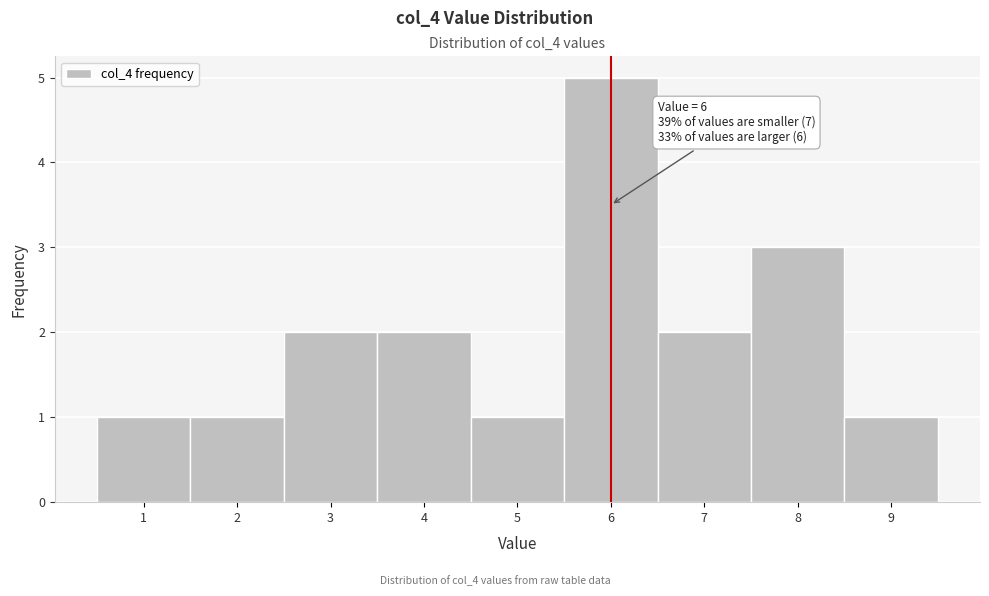

Which range on the x-axis has the tallest bar?

5.5 to 6.5